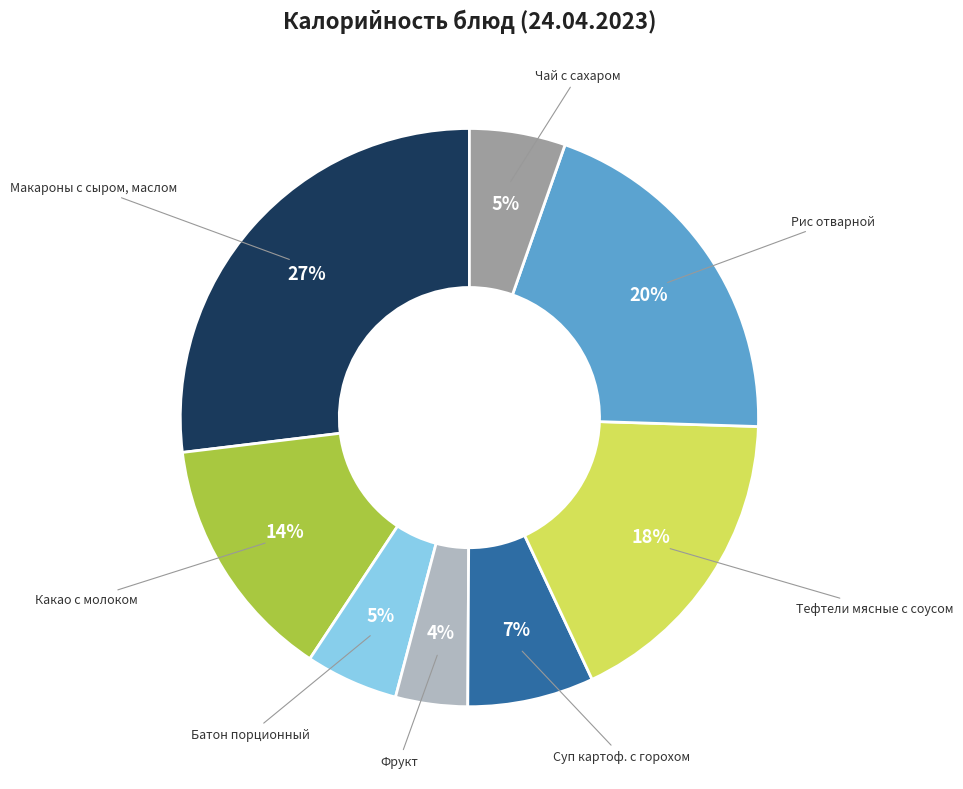

To the nearest percent, what is the average slice percentage?

12%